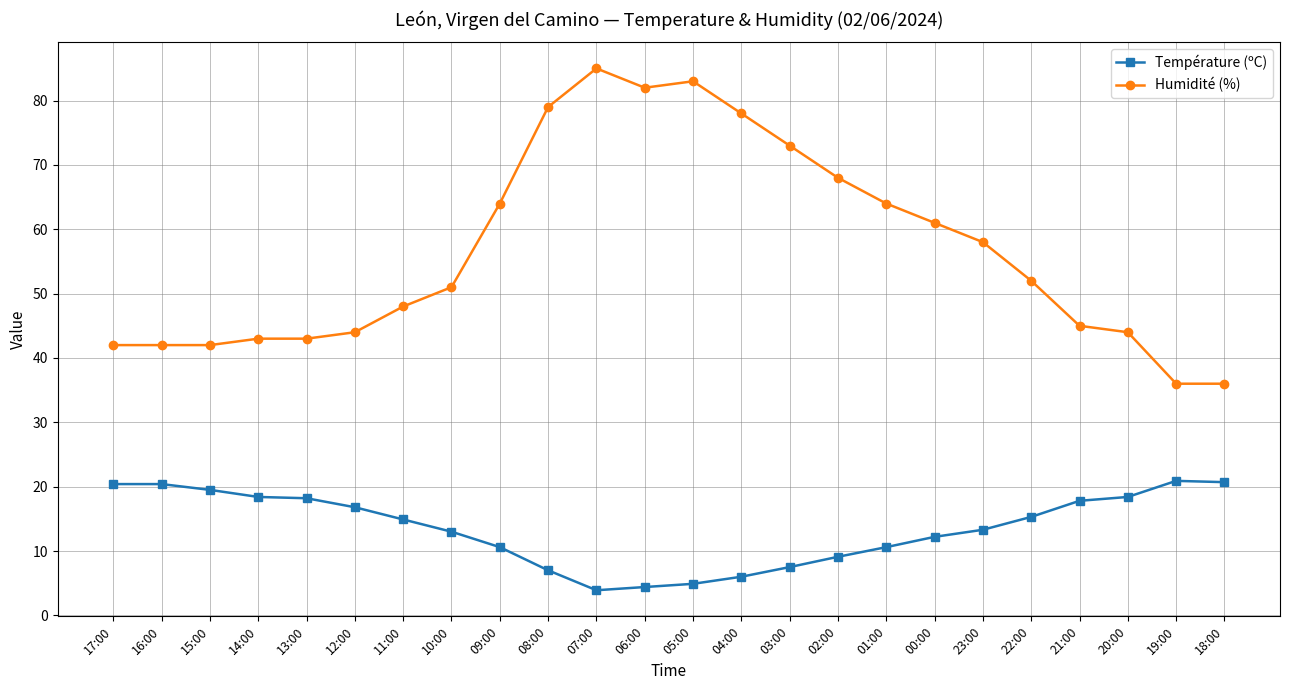

Between 16:00 and 12:00, which series saw the biggest shift?

Température (ºC)